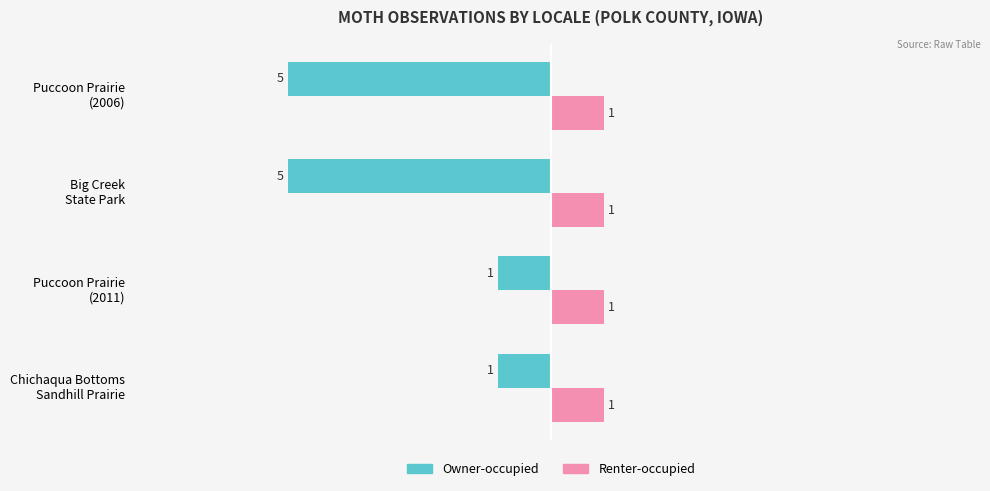

What is the smallest value displayed?

-5